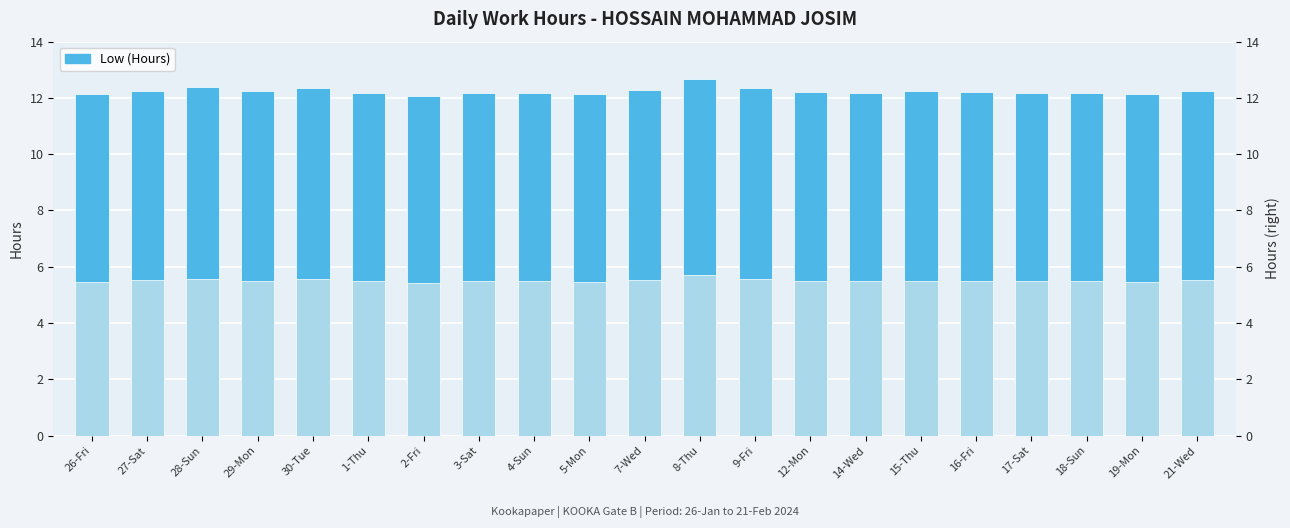

What is the greatest value displayed?

12.7